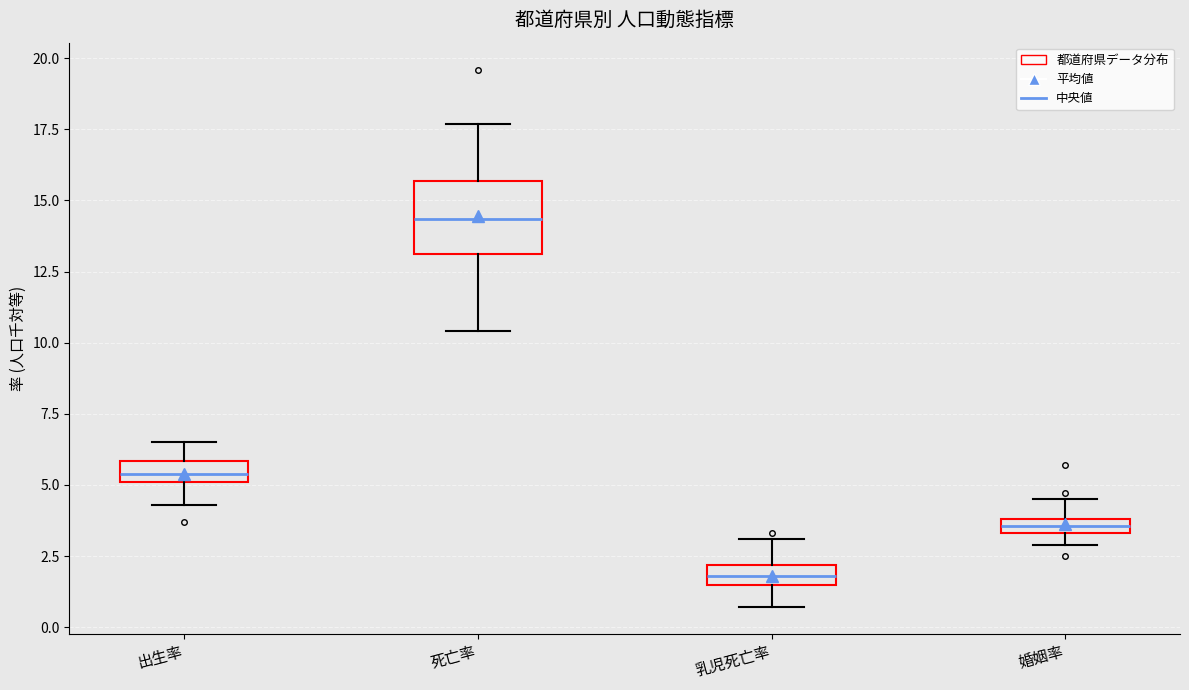

Which box's median line is the lowest?

乳児死亡率